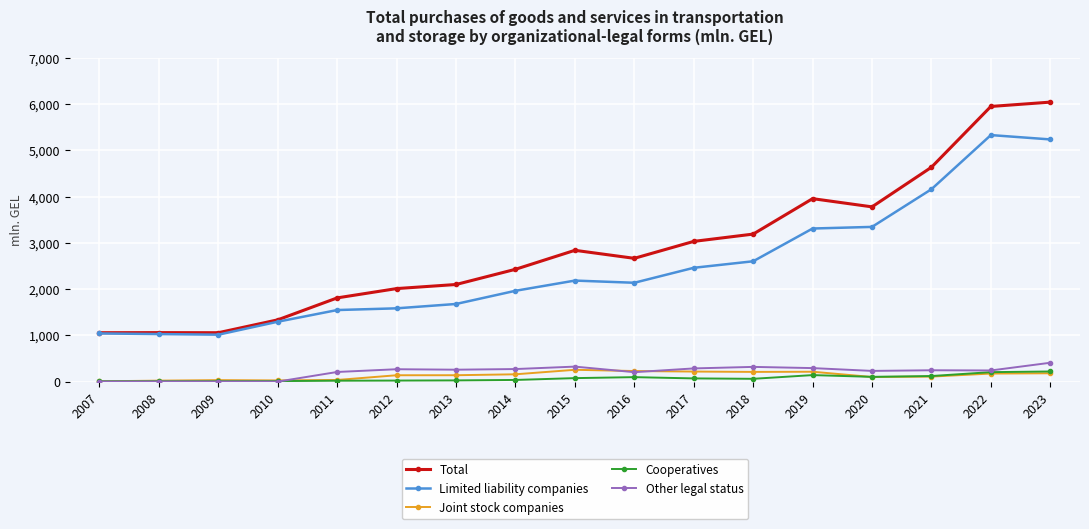

Is it true that Total equals 7690.3 at 2021?

False